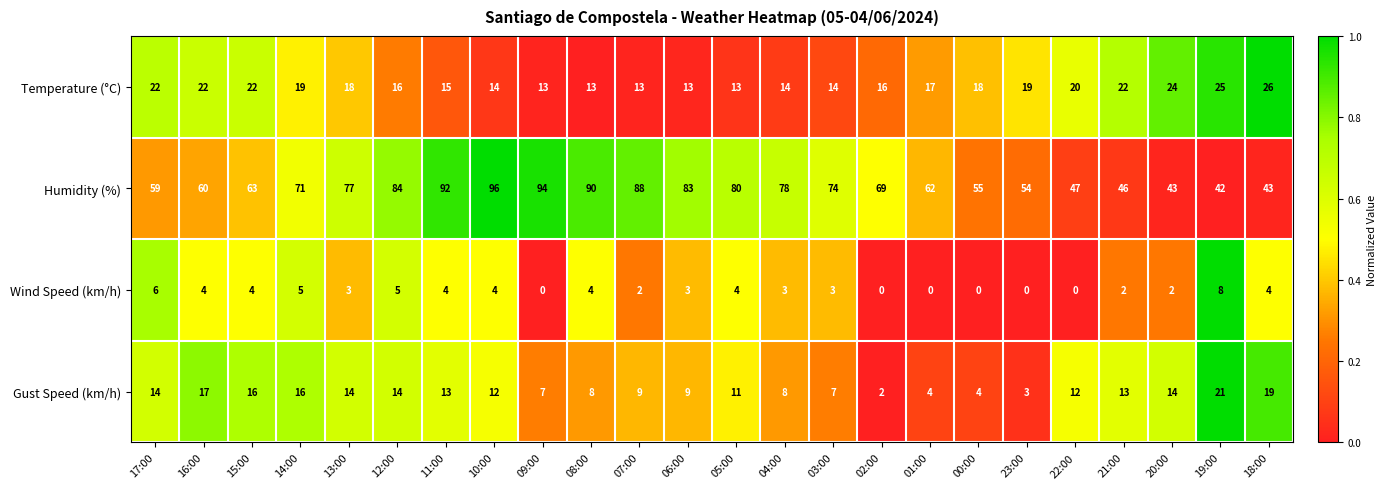

Rank the series by their maximum value, from highest to lowest.

Humidity (%), Temperature (°C), Gust Speed (km/h), Wind Speed (km/h)